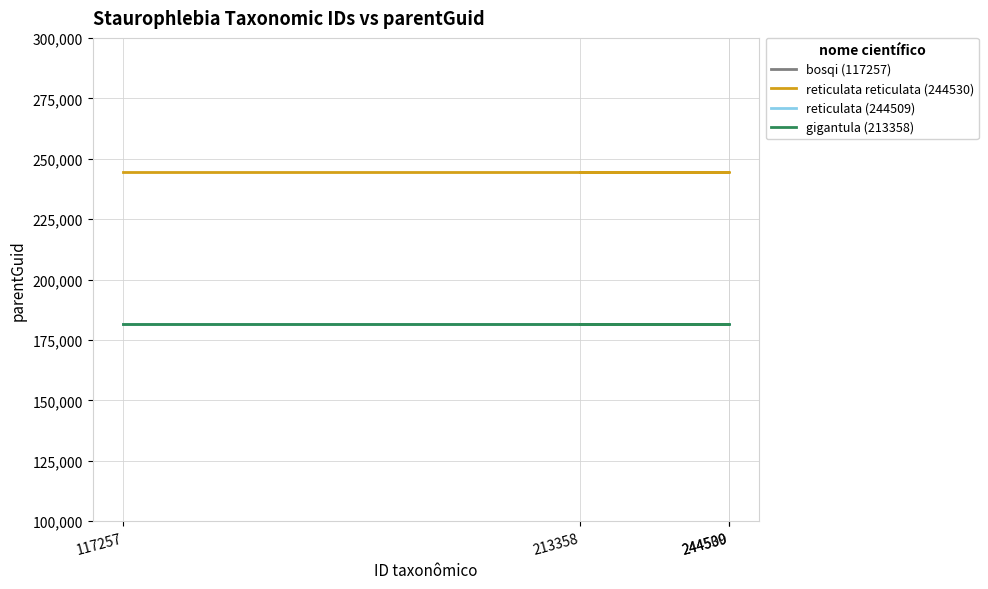

Reading left to right, transcribe all the data shown in this chart.

bosqi (117257): 117257=181764	244530=181764	244509=181764	213358=181764
reticulata reticulata (244530): 117257=244509	244530=244509	244509=244509	213358=244509
reticulata (244509): 117257=181764	244530=181764	244509=181764	213358=181764
gigantula (213358): 117257=181764	244530=181764	244509=181764	213358=181764